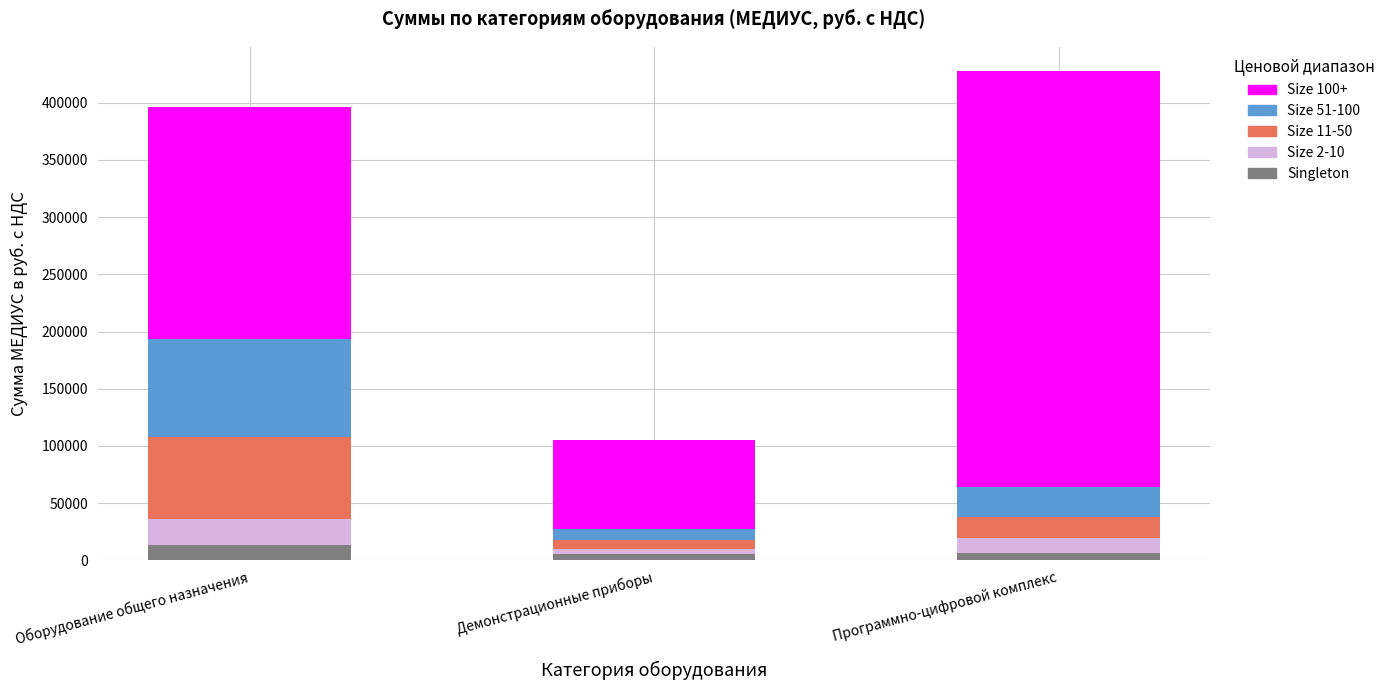

True or false: Singleton has a value of 13294 at Оборудование общего назначения.

True